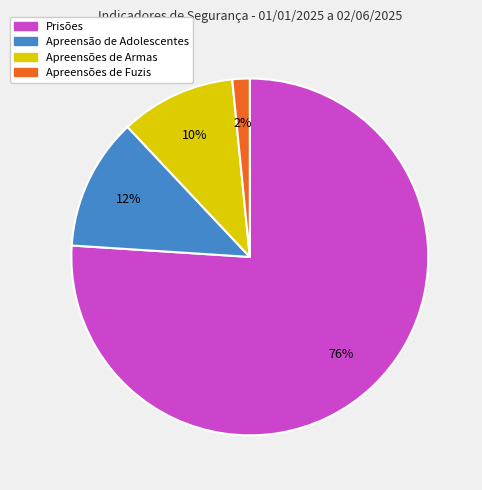

To the nearest percent, what percentage of the pie is Apreensões de Fuzis?

2%